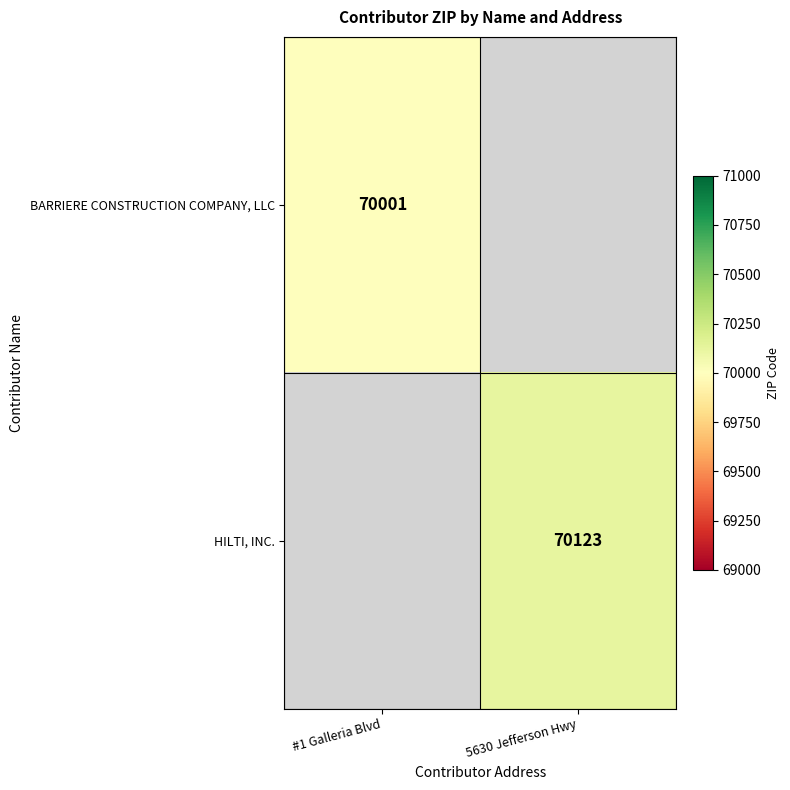

How many series are shown in this chart?

2